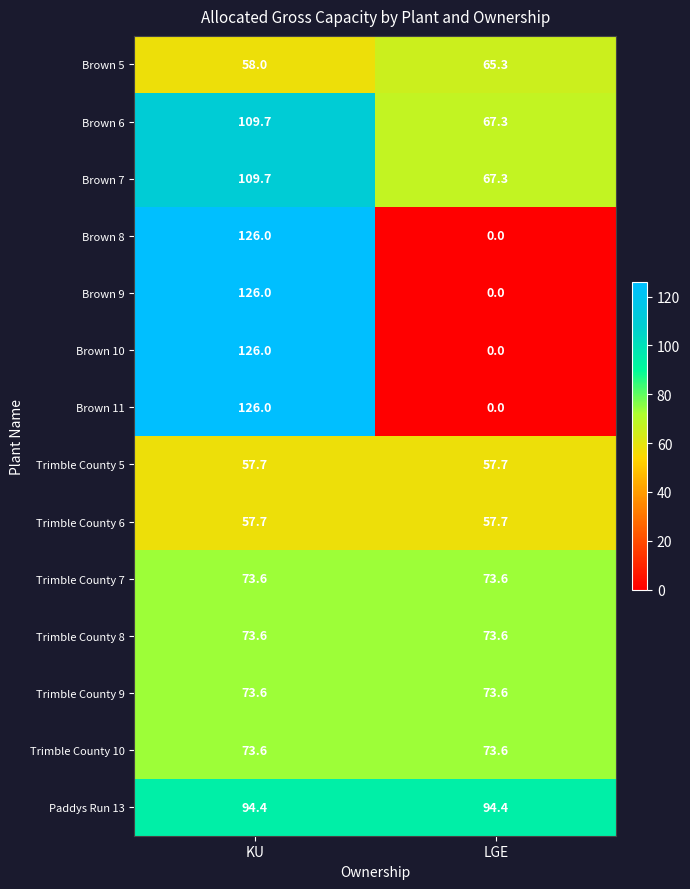

What is the spread (max minus min) of values at LGE?

94.4